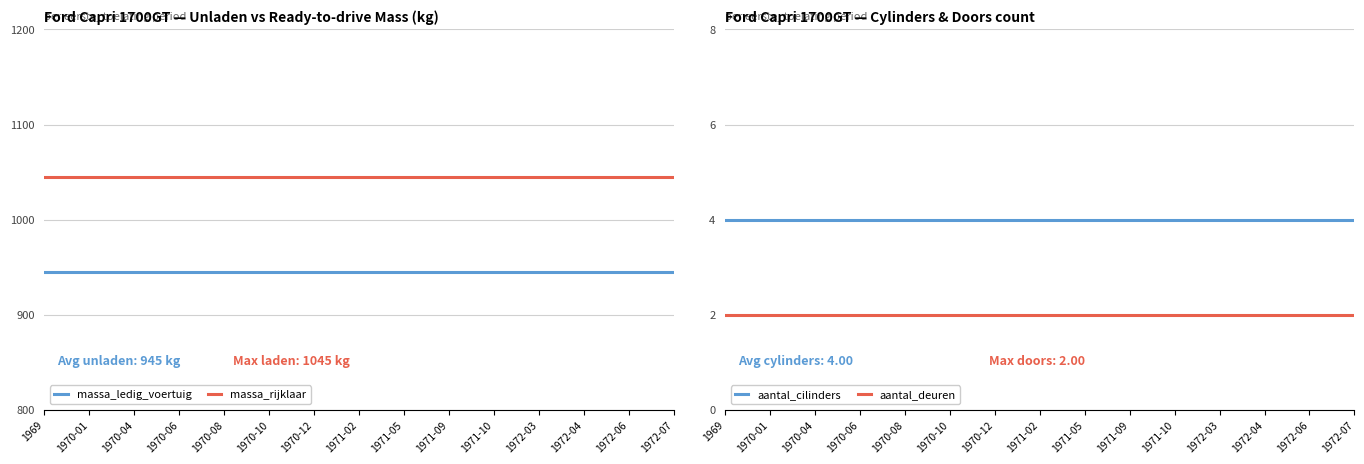

Does the chart have visible grid lines?

Yes